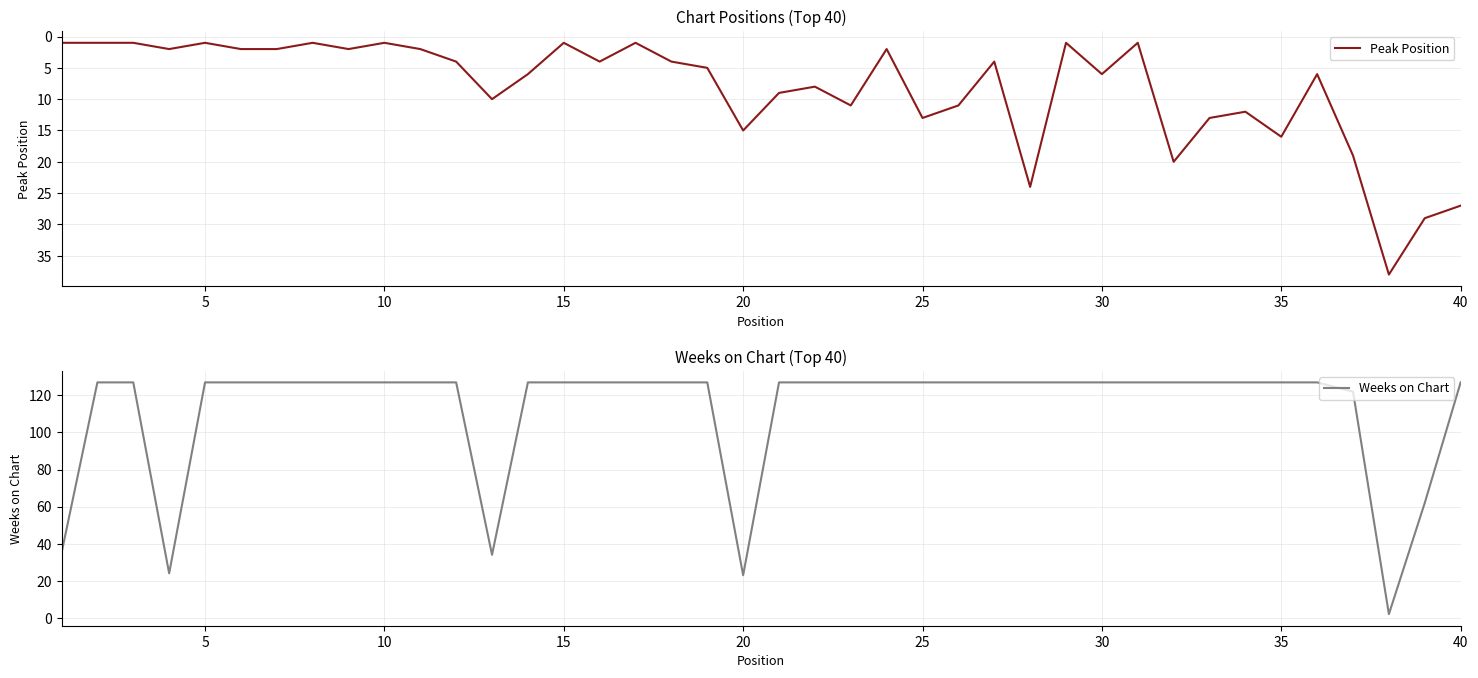

How many lines are shown in the chart?

2